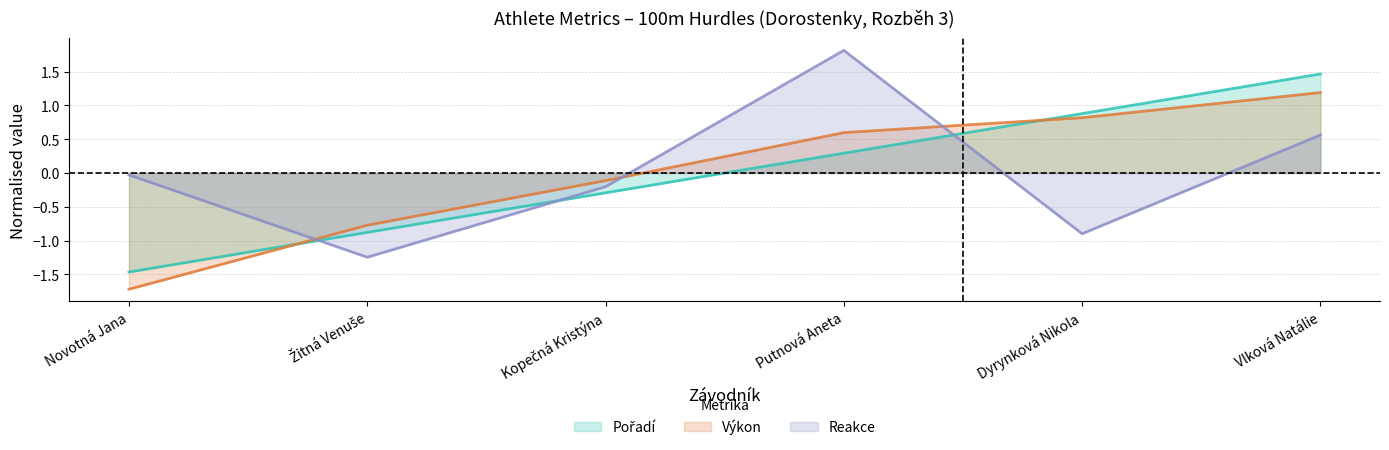

Which series has the largest total across all categories?

Pořadí